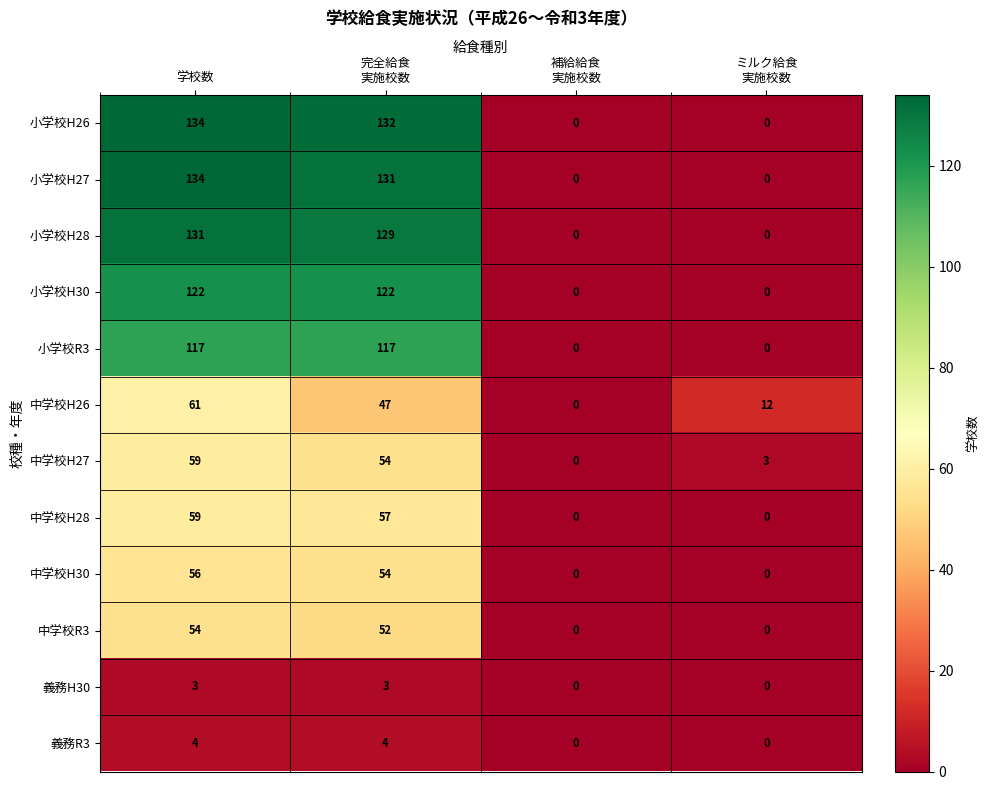

Read the 小学校H28 value at 学校数.

131